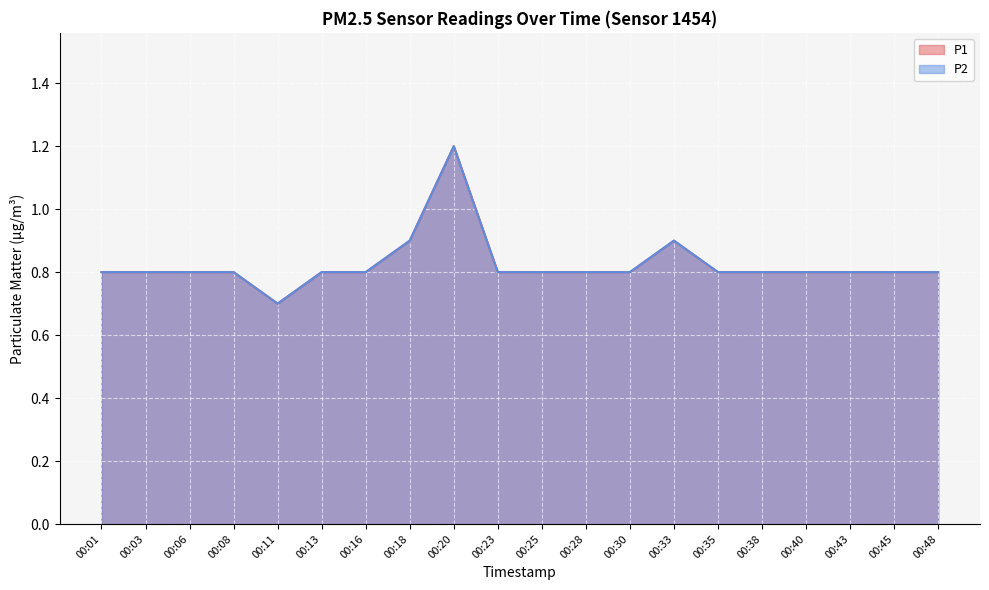

Reading right to left, extract all data points from this chart.

P1: 0.8	0.8	0.8	0.8	0.8	0.8	0.9	0.8	0.8	0.8	0.8	1.2	0.9	0.8	0.8	0.7	0.8	0.8	0.8	0.8
P2: 0.8	0.8	0.8	0.8	0.8	0.8	0.9	0.8	0.8	0.8	0.8	1.2	0.9	0.8	0.8	0.7	0.8	0.8	0.8	0.8